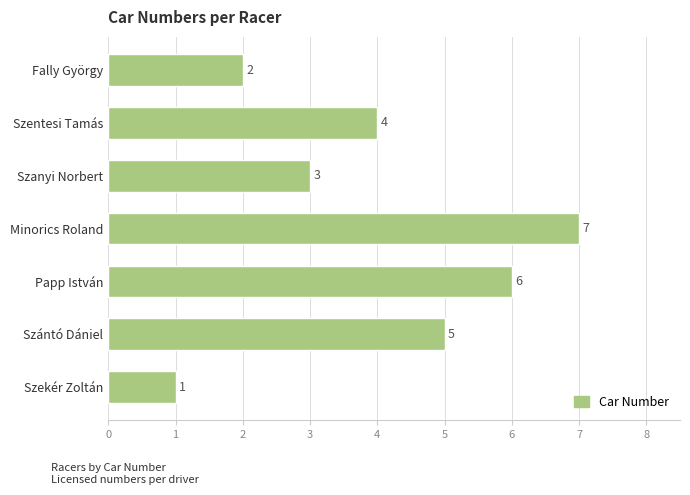

What is the change in value from Szántó Dániel to Minorics Roland?

+2